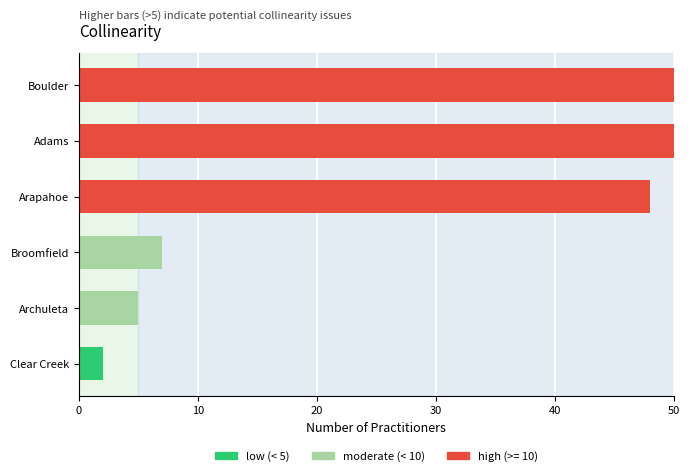

Which category has the highest value in the ADULT_MH_PROVIDER series?

Boulder